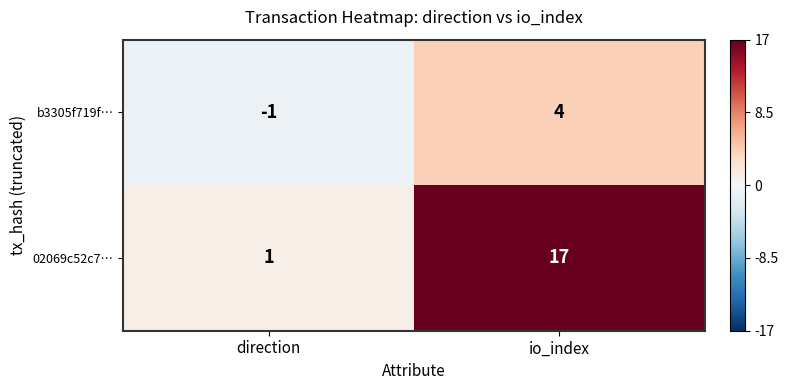

Reading right to left, list all the values displayed in this chart.

b3305f719f…: io_index=4	direction=-1
02069c52c7…: io_index=17	direction=1